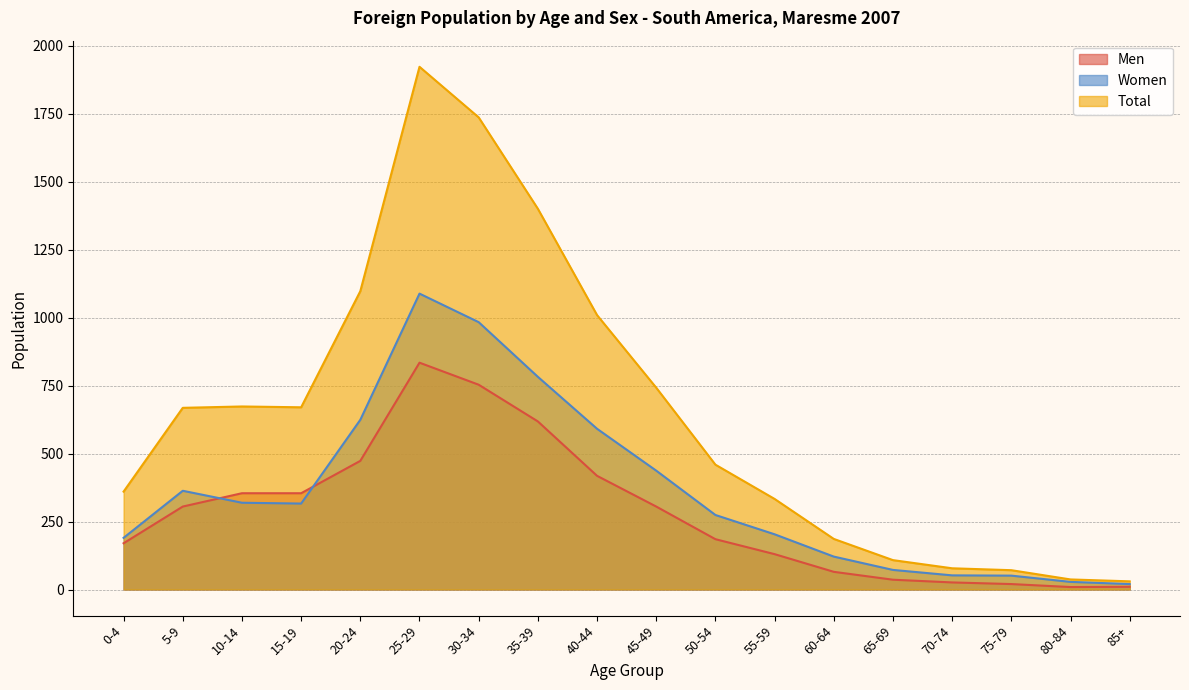

Rank the series by their maximum value, from lowest to highest.

Men, Women, Total